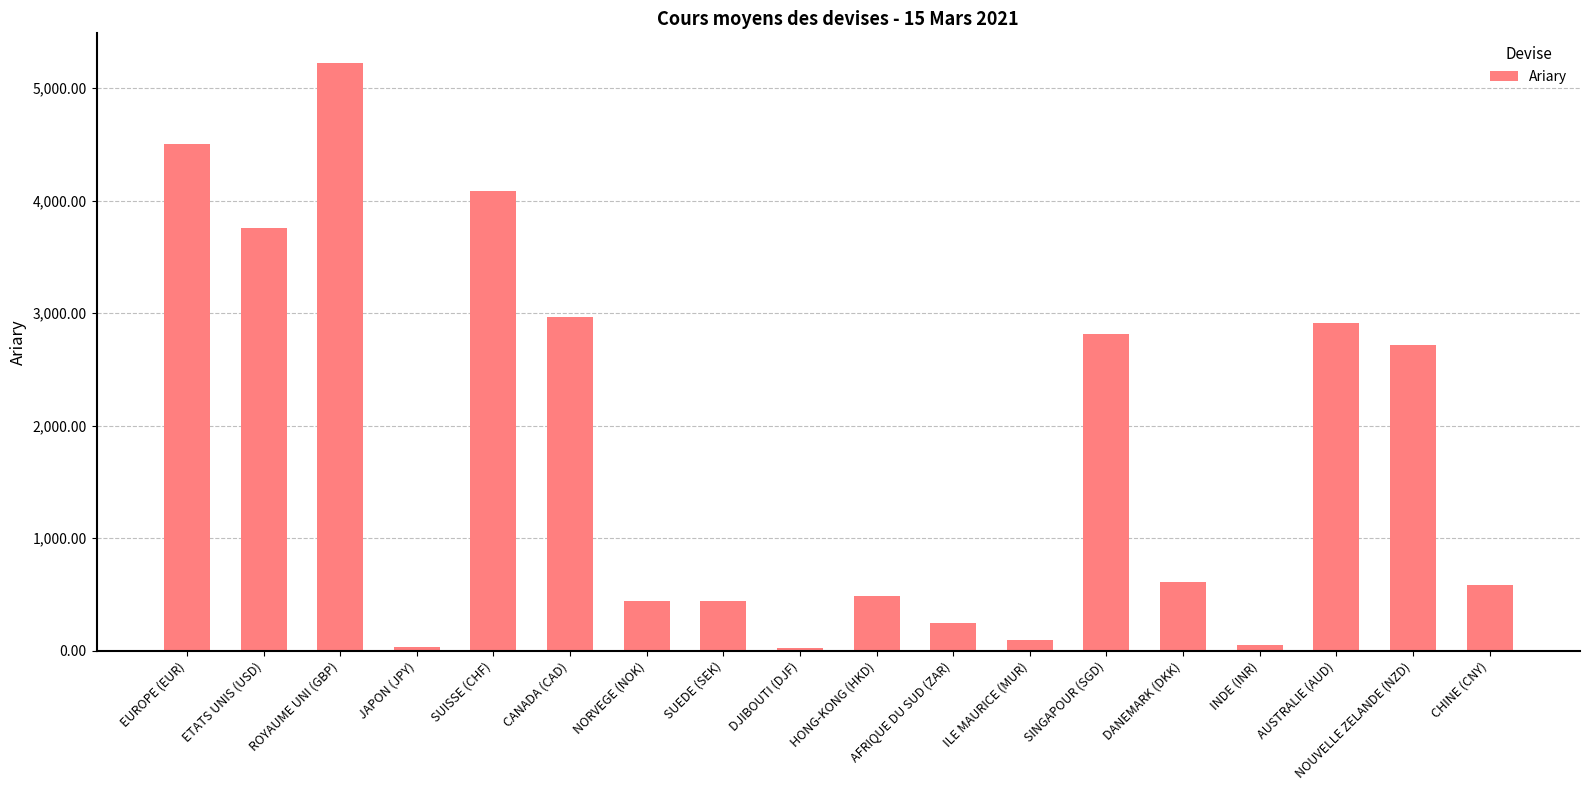

Is it true that the value at NOUVELLE ZELANDE (NZD) is 2713.6?

True